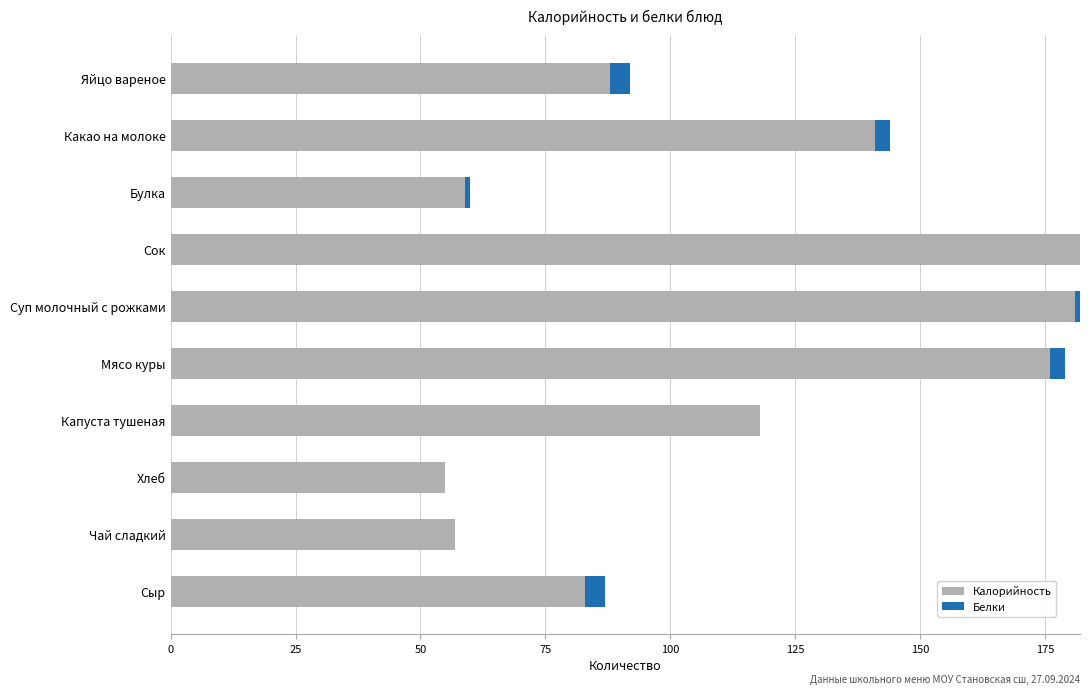

True or false: Калорийность has a value of 55 at Хлеб.

True